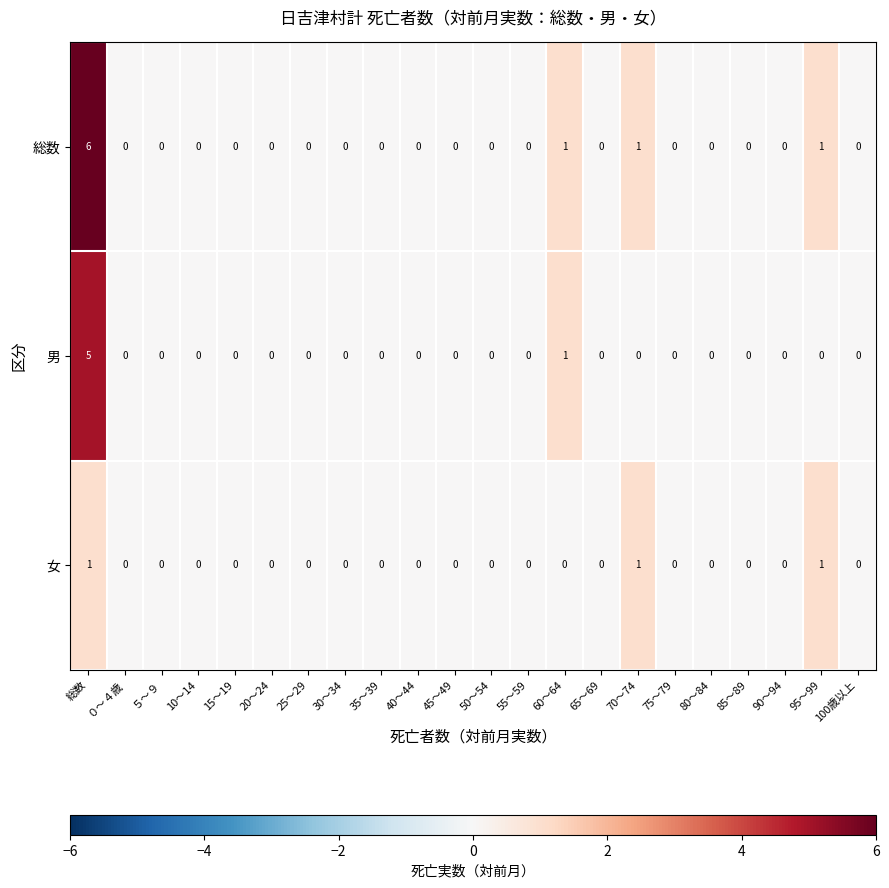

What is the difference between the maximum and minimum values in the 総数 series?

6